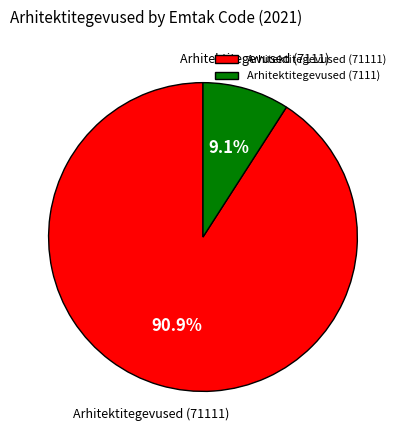

Which slice is the smallest?

Arhitektitegevused (7111)